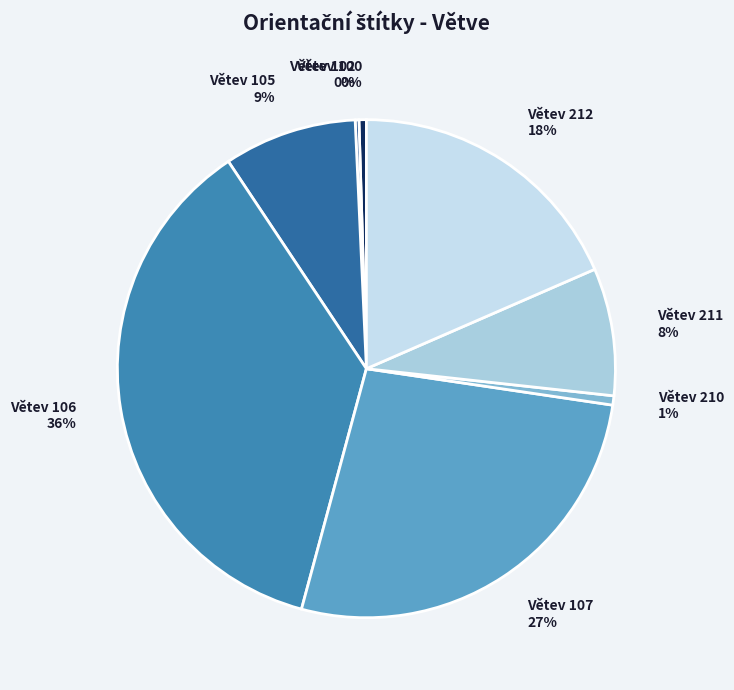

Does Větev 106 account for over 50% of the chart?

No